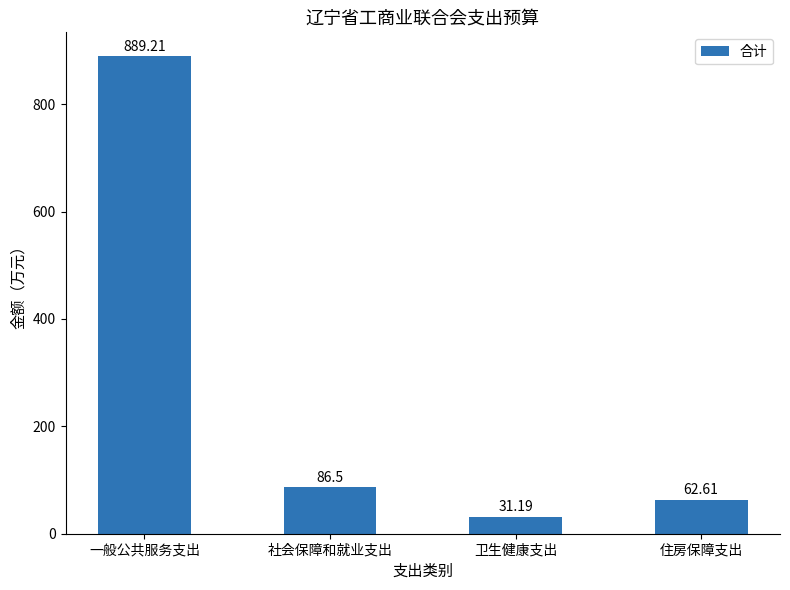

What is the sum of all values?

1069.5